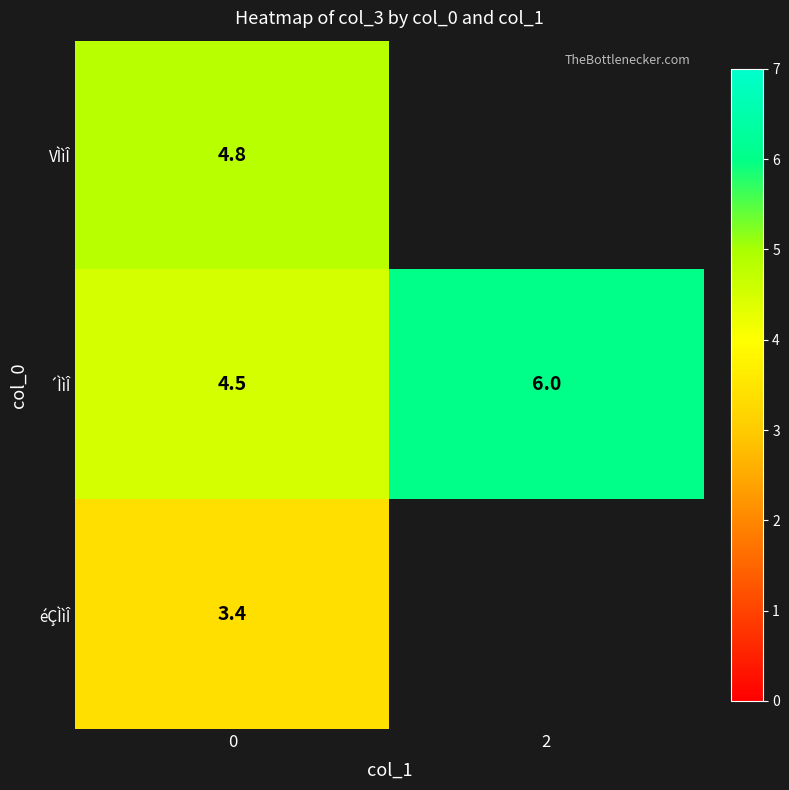

The VÌìÎ series shows 1.7 at 0. True or false?

False